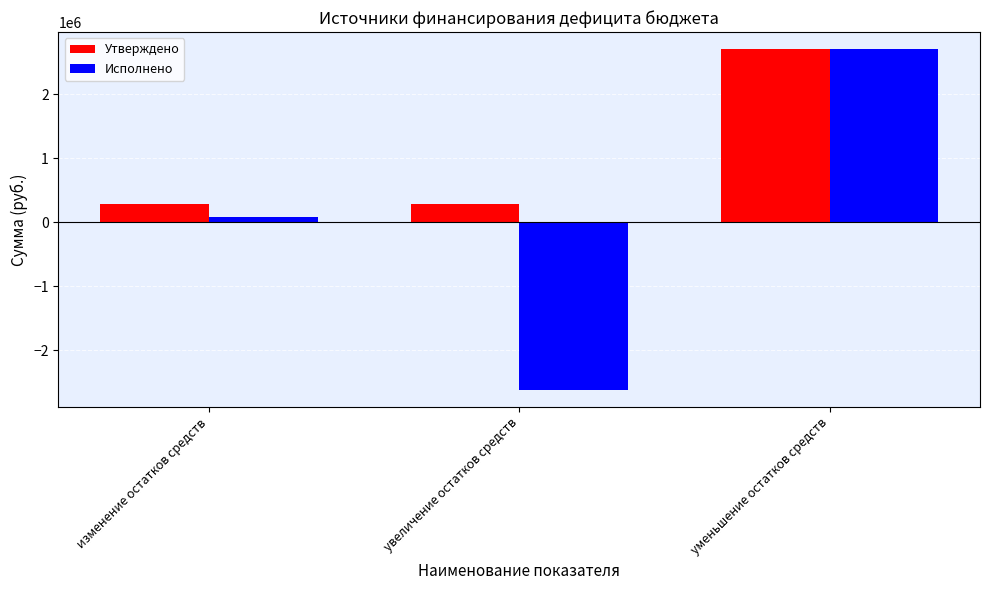

What is the minimum value for Утверждено?

288352.8